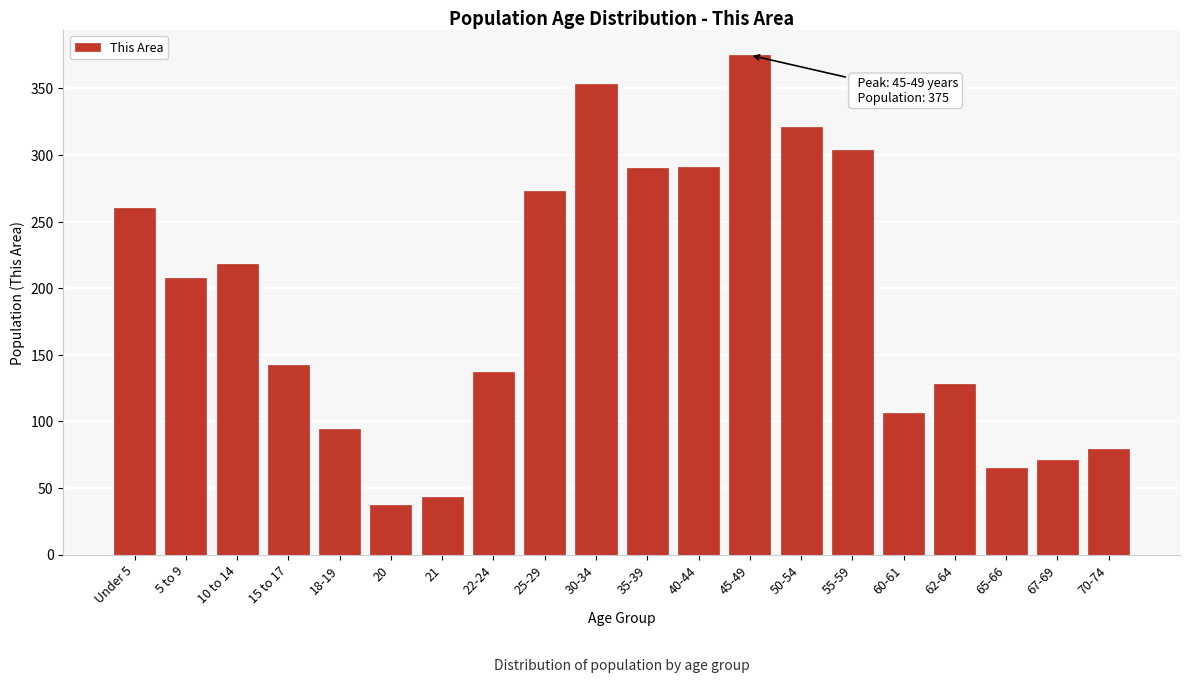

What is the sum of all values?

3795